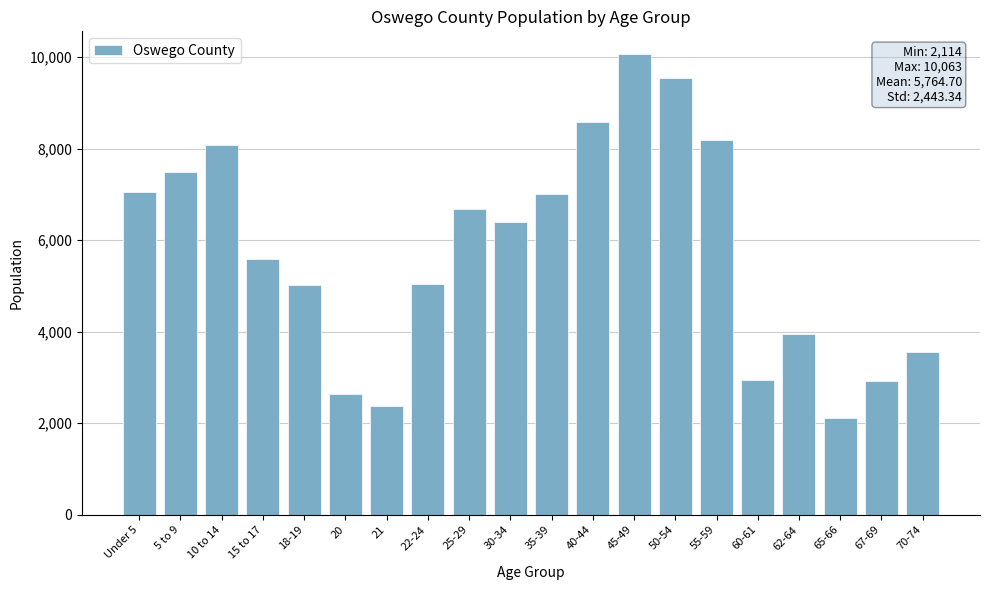

At which category does the chart reach its minimum across all series?

65-66